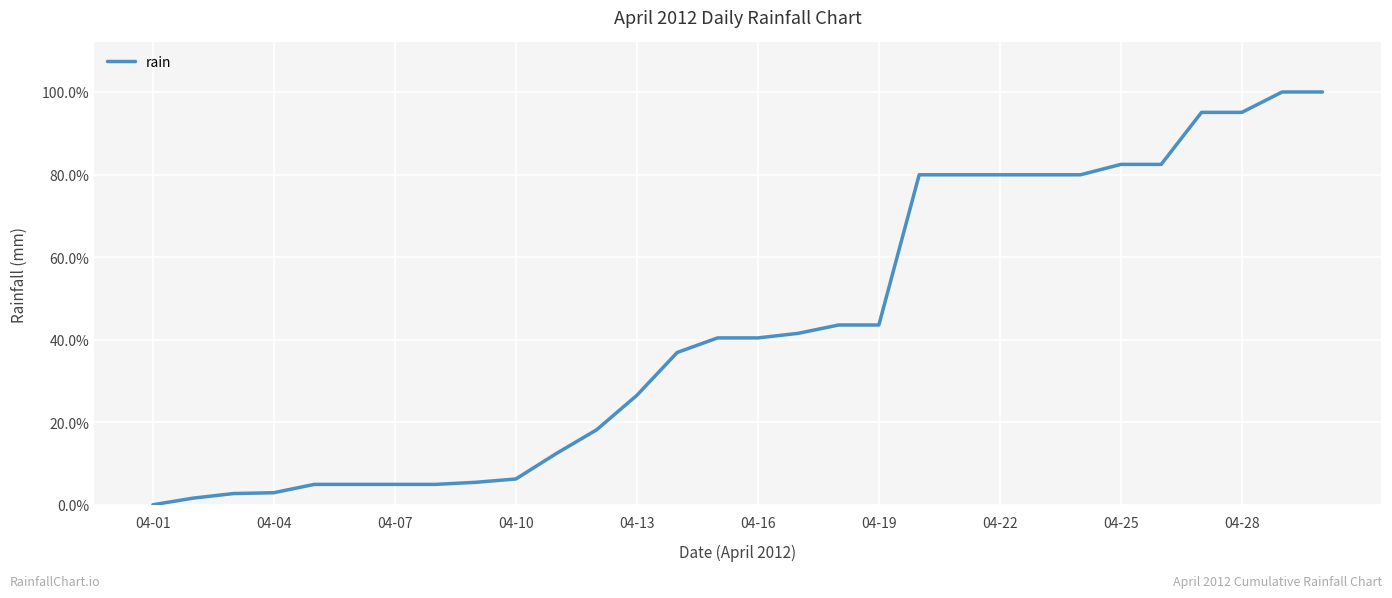

What is the maximum value shown in the chart?

100.0